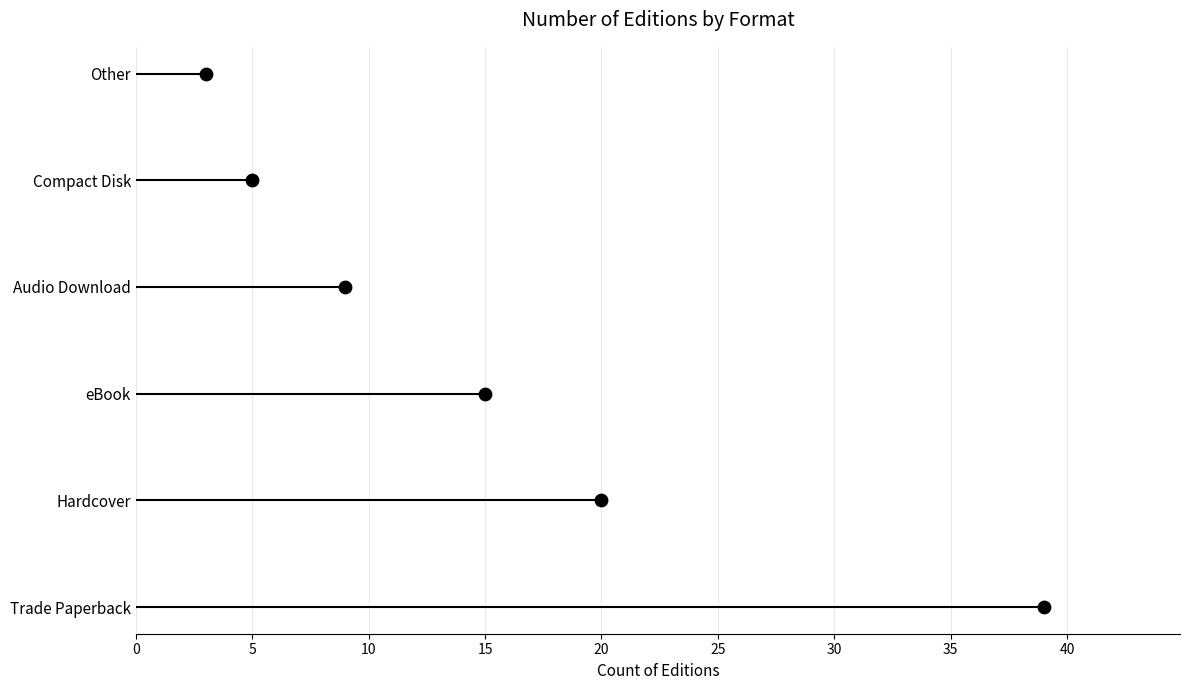

Between 0 and 25, which is larger?

25